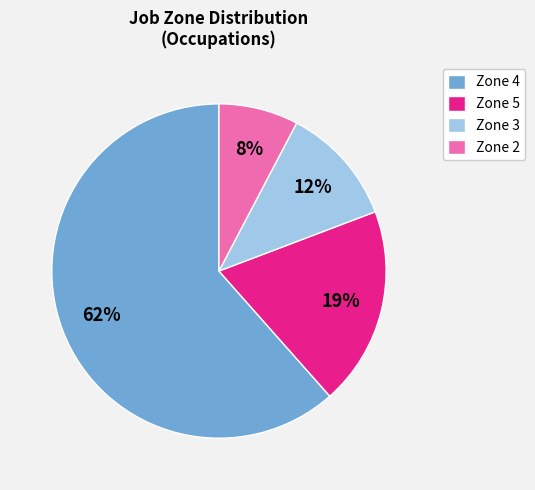

How many segments does this pie chart have?

4